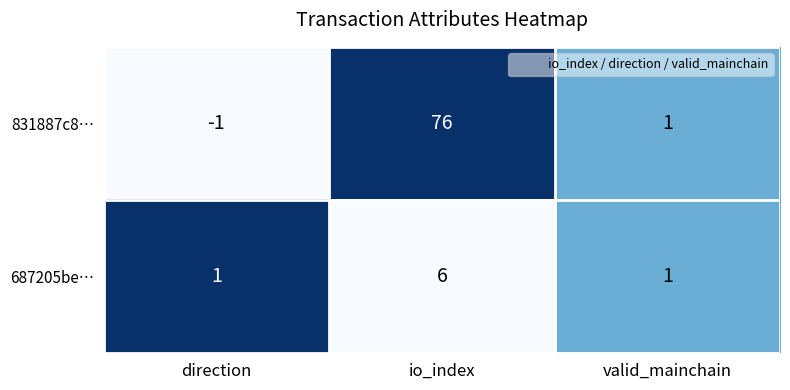

Is the value of 831887c8… at io_index greater than the value of 687205be… at direction?

Yes